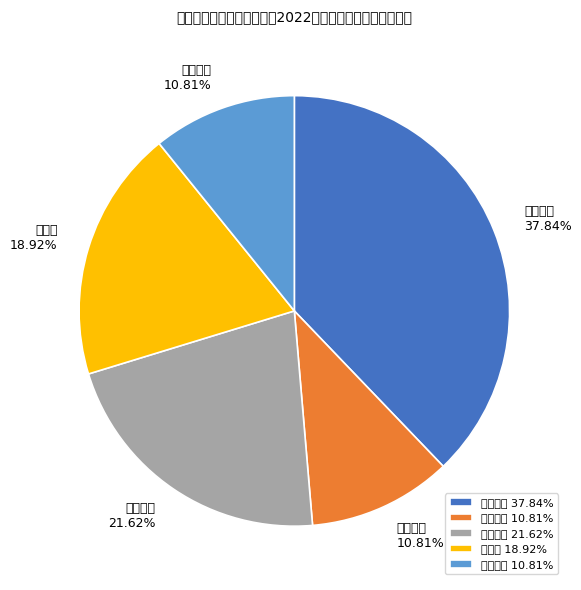

To the nearest percent, what percentage of the pie is 建材所?

19%